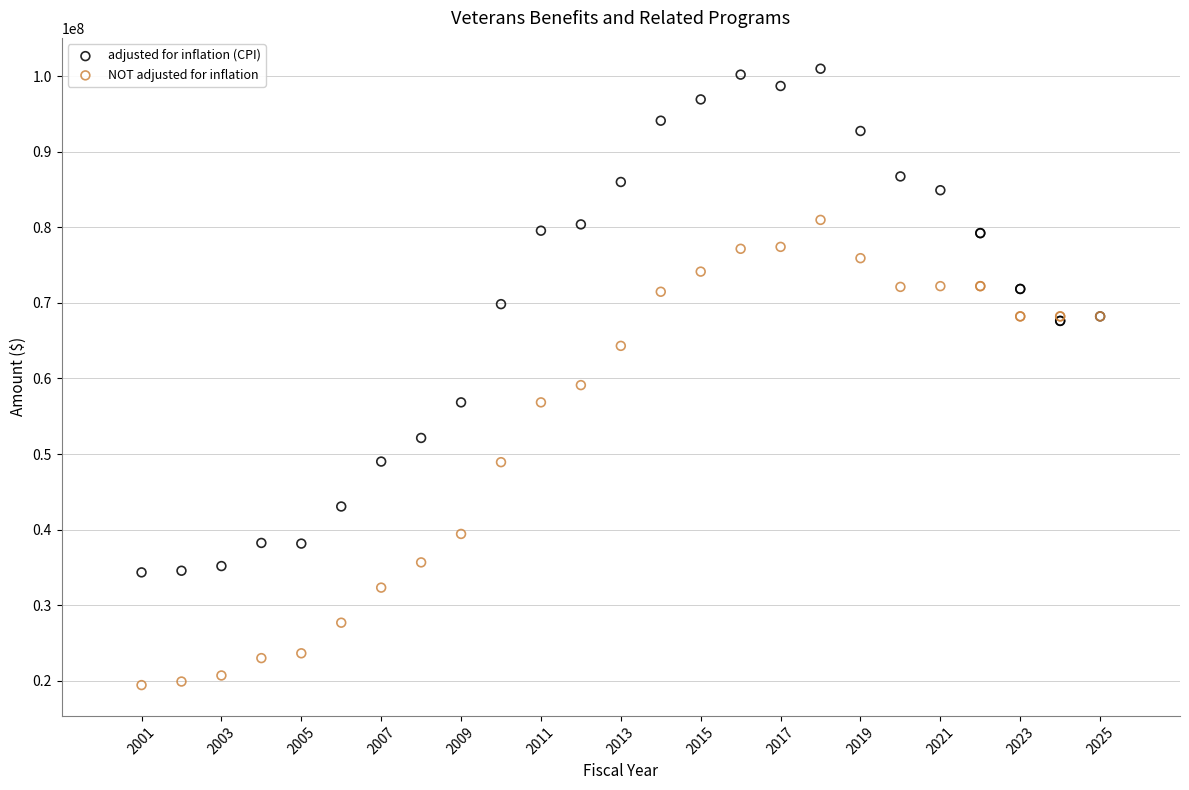

Which series reaches the minimum Y coordinate?

NOT adjusted for inflation